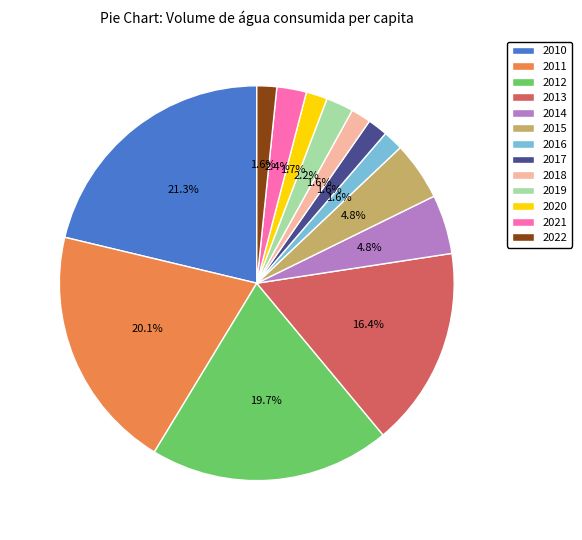

To the nearest percent, what portion does 2013 represent?

16%